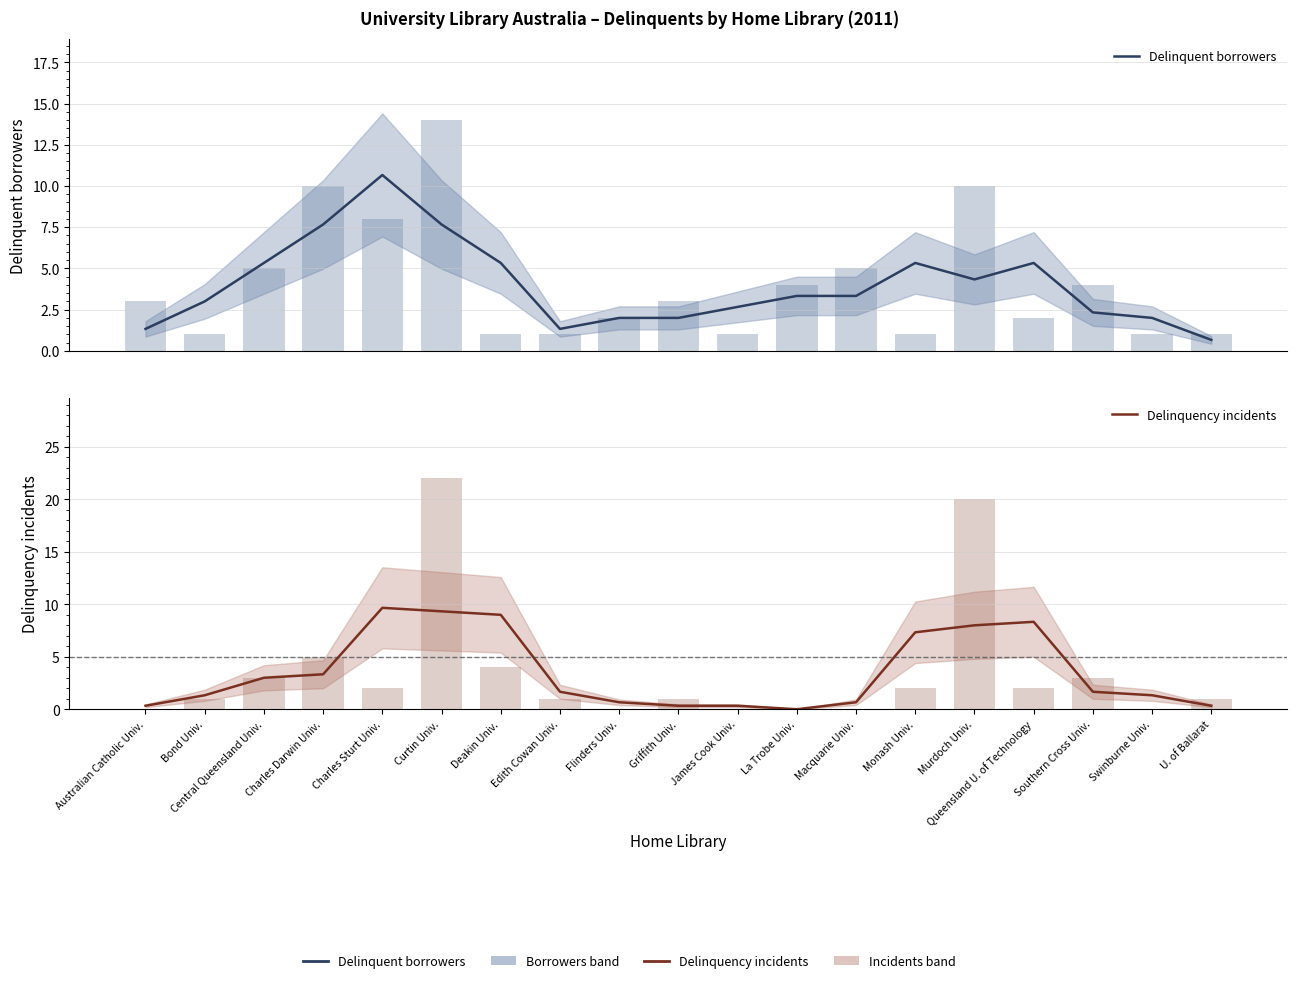

How many distinct data groups are displayed?

2